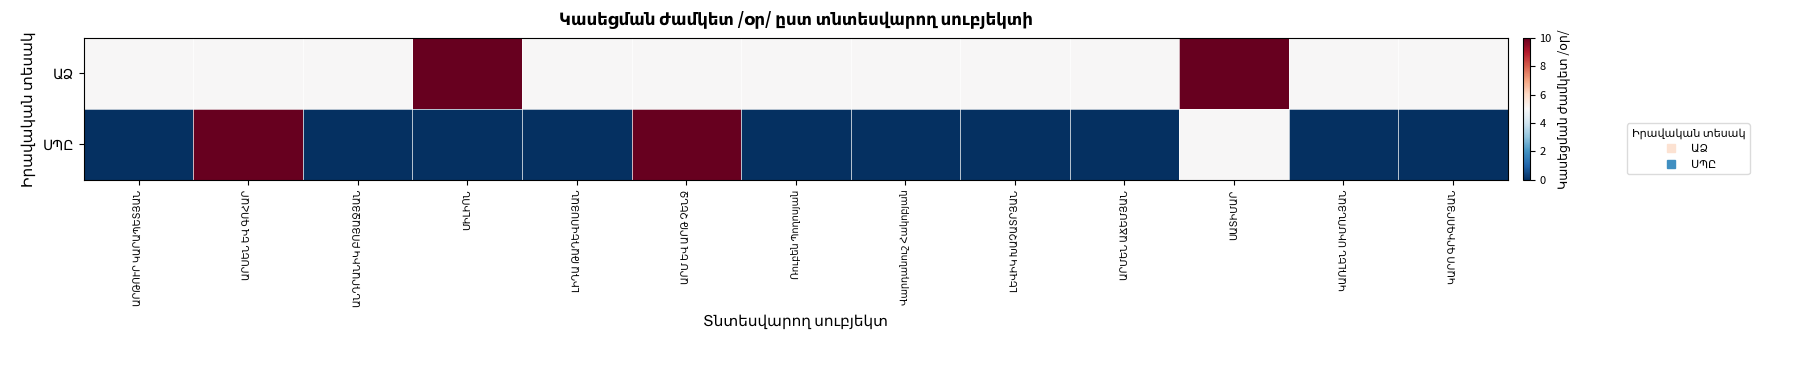

Rank the series at ԼԵՎԻԿ ԽԱՉԱՏՐՅԱՆ from lowest to highest value.

ՍՊԸ, ԱՁ